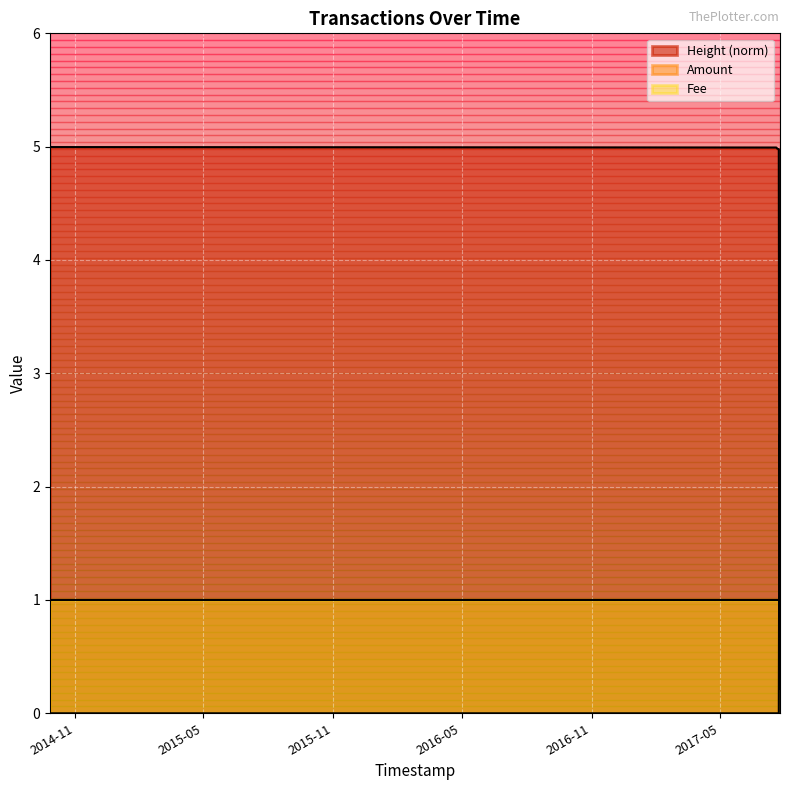

Which series has the largest range (max minus min)?

Height